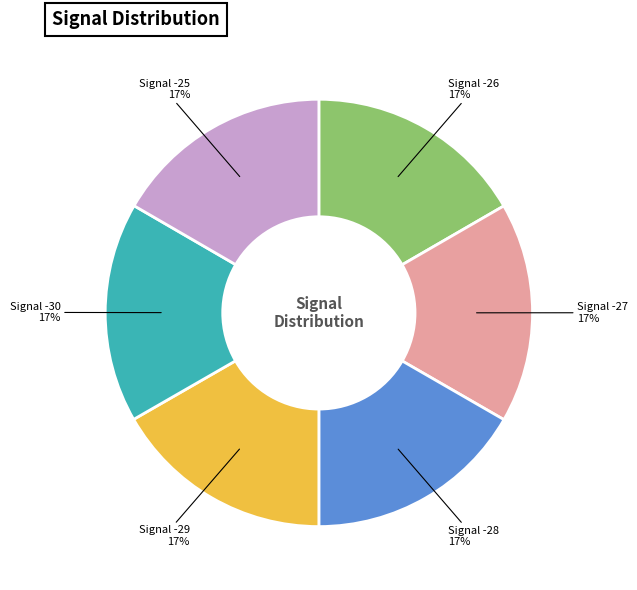

What is the ratio of the value at Signal -26 to the value at Signal -28?

1.0